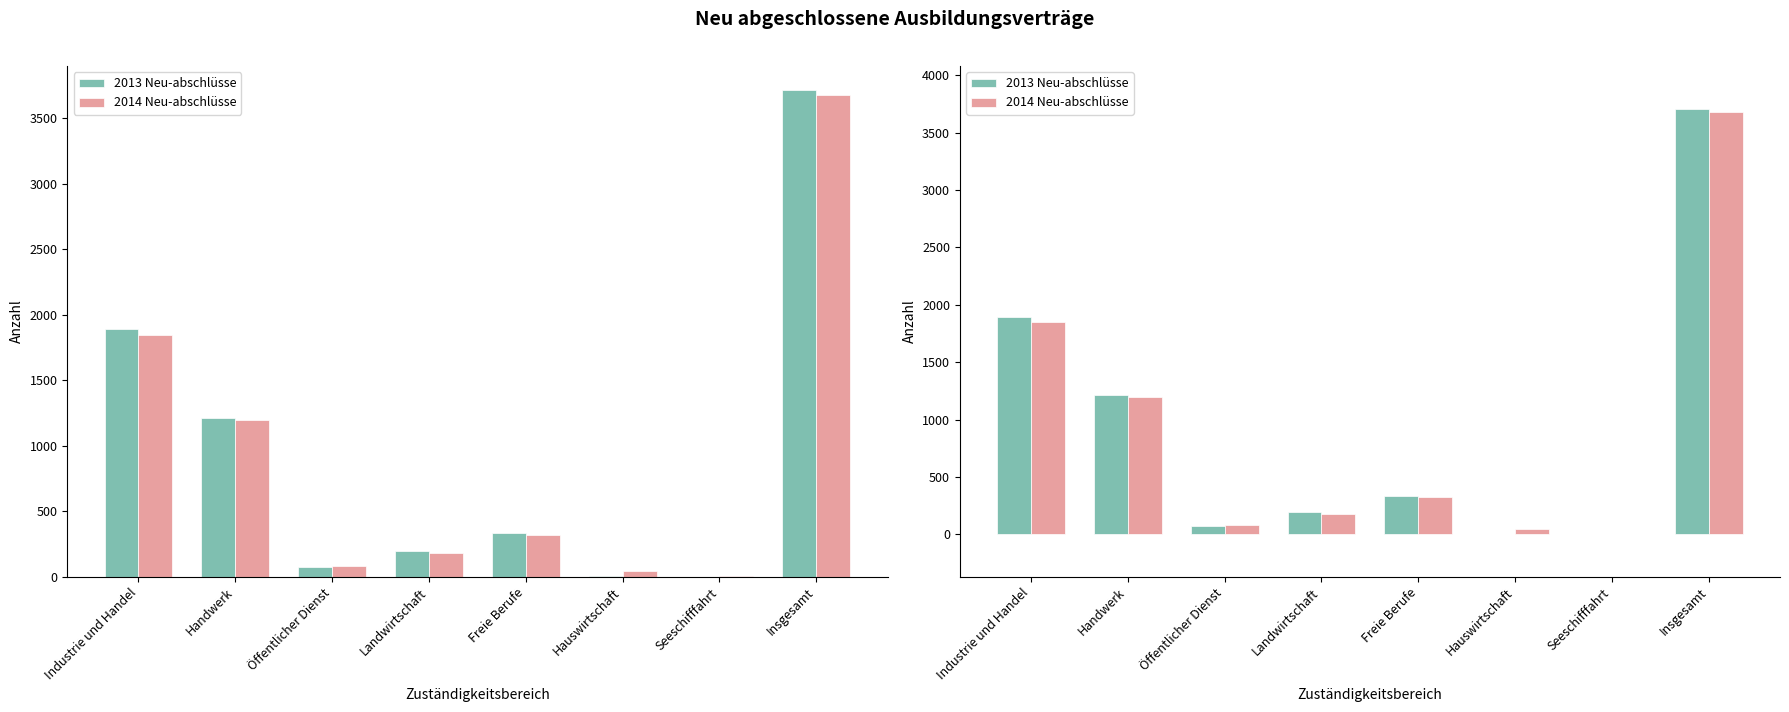

Which series changed the most between Freie Berufe and Hauswirtschaft?

2013 Neu-abschlüsse